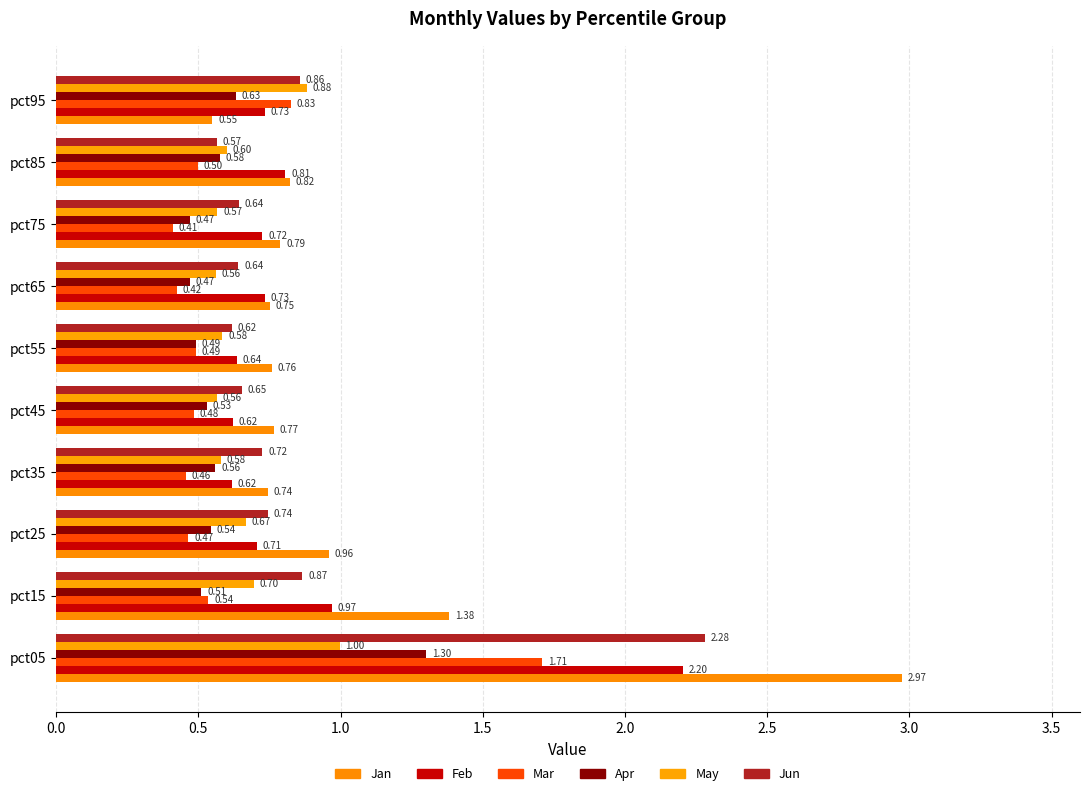

What position from the left is 1.0?

3